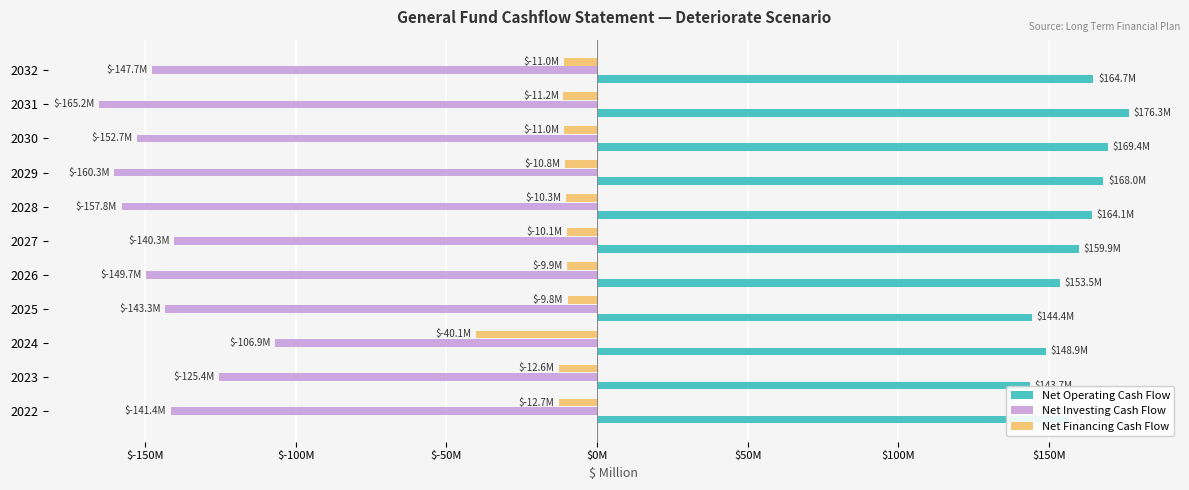

How many categories are shown in the chart?

11